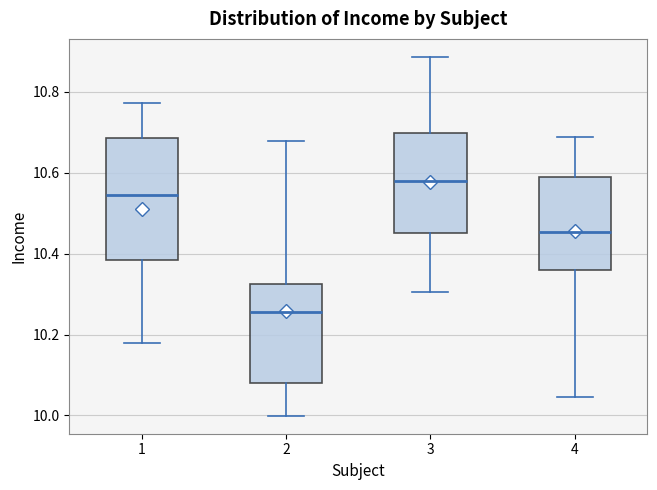

Which box has the highest median line?

3